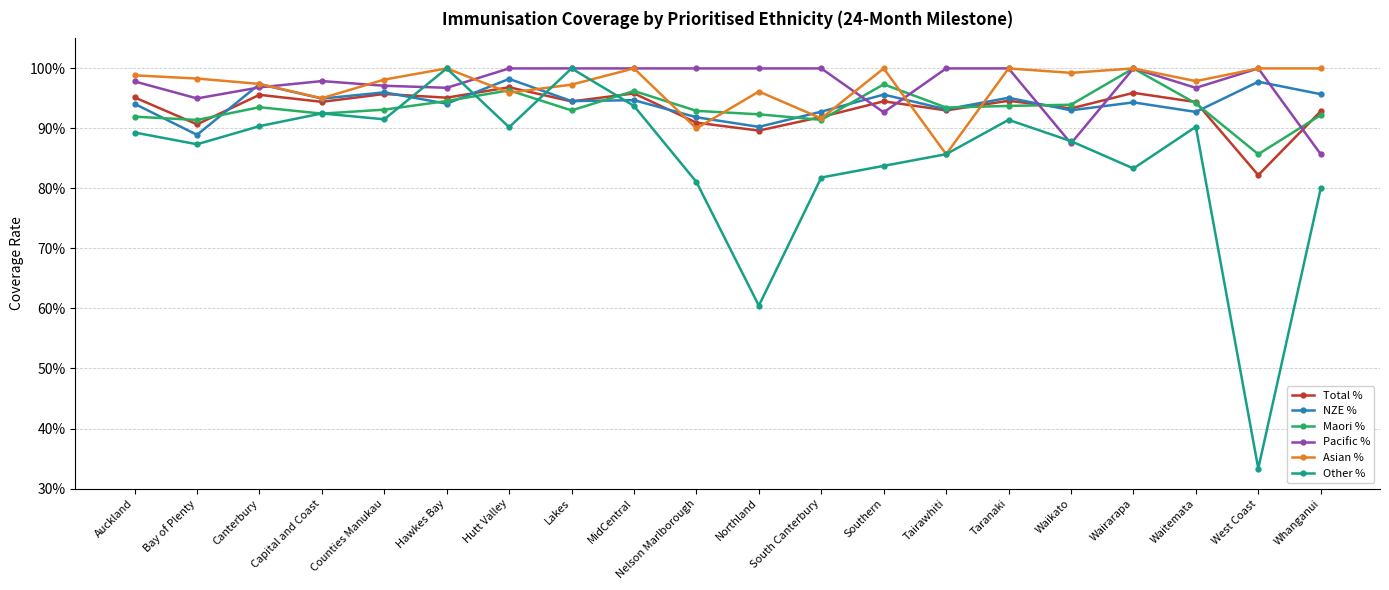

Is the value of Other % at MidCentral greater than the value of Pacific % at Capital and Coast?

No